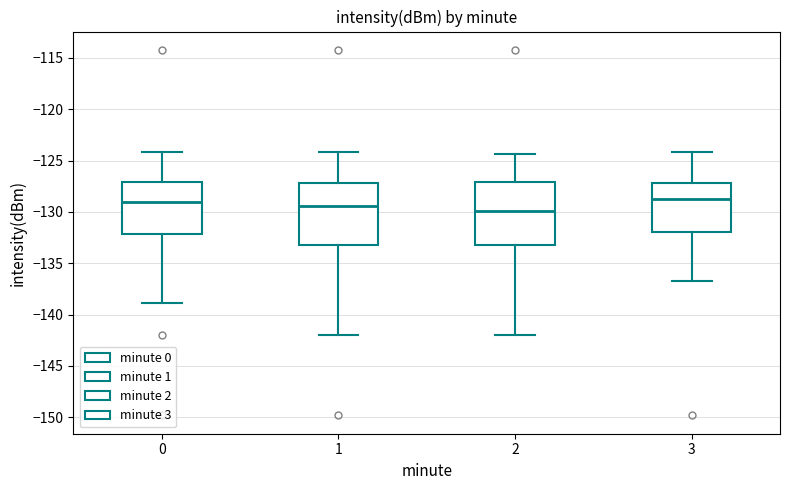

Reading left to right, transcribe this box plot: for each box, give where its median line is, the range the box spans, and where its two whiskers end, as read against the y-axis. The values are not printed on the chart, so give them approximately, as read against the axis.

0: median -129.0, box -132.0 to -127.0, whiskers -139.0 to -124.0
1: median -129.5, box -133.0 to -127.0, whiskers -142.0 to -124.0
2: median -130.0, box -133.0 to -127.0, whiskers -142.0 to -124.5
3: median -129.0, box -132.0 to -127.0, whiskers -137.0 to -124.0